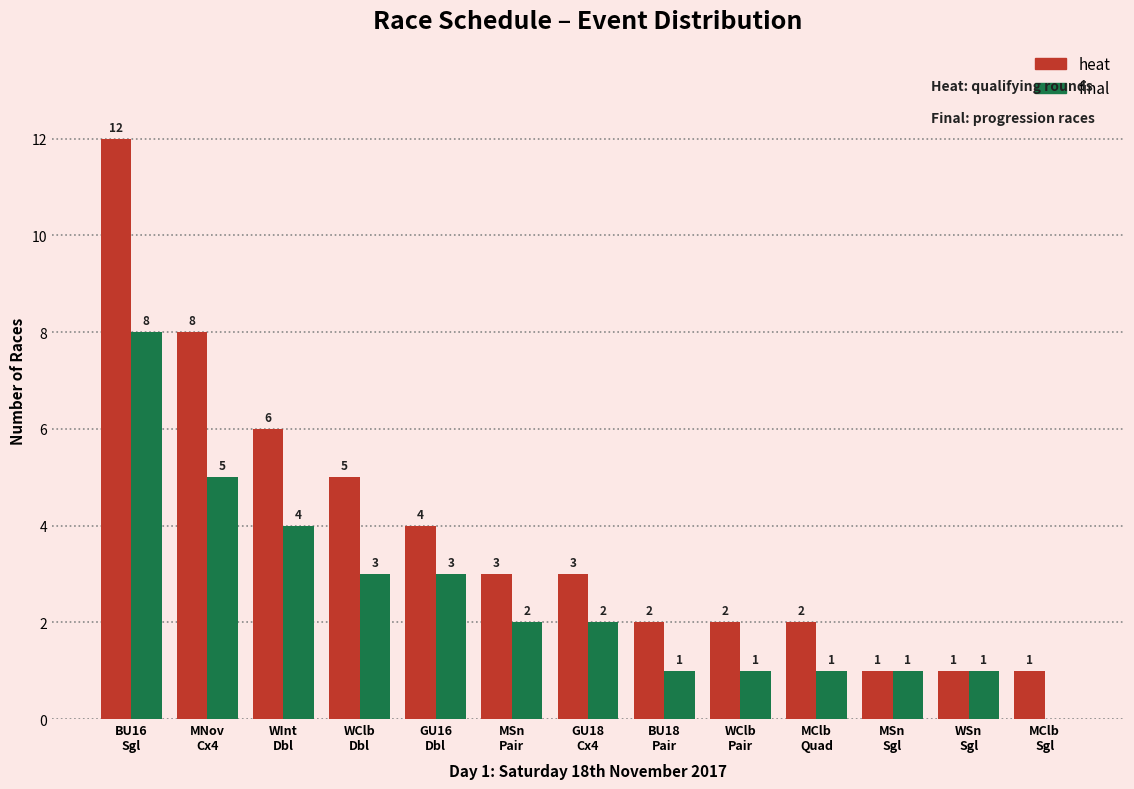

What is the sum of the final values at WInt
Dbl and GU18
Cx4?

6